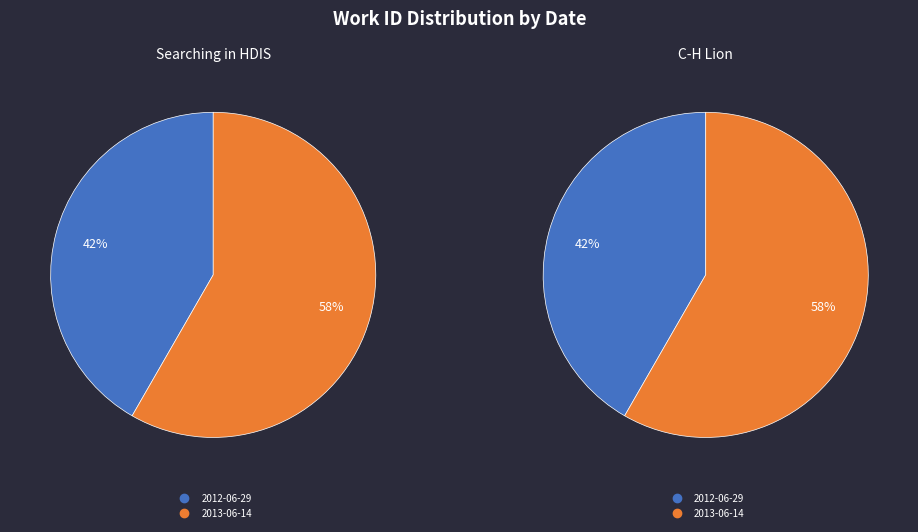

What is the majority slice?

2013-06-14